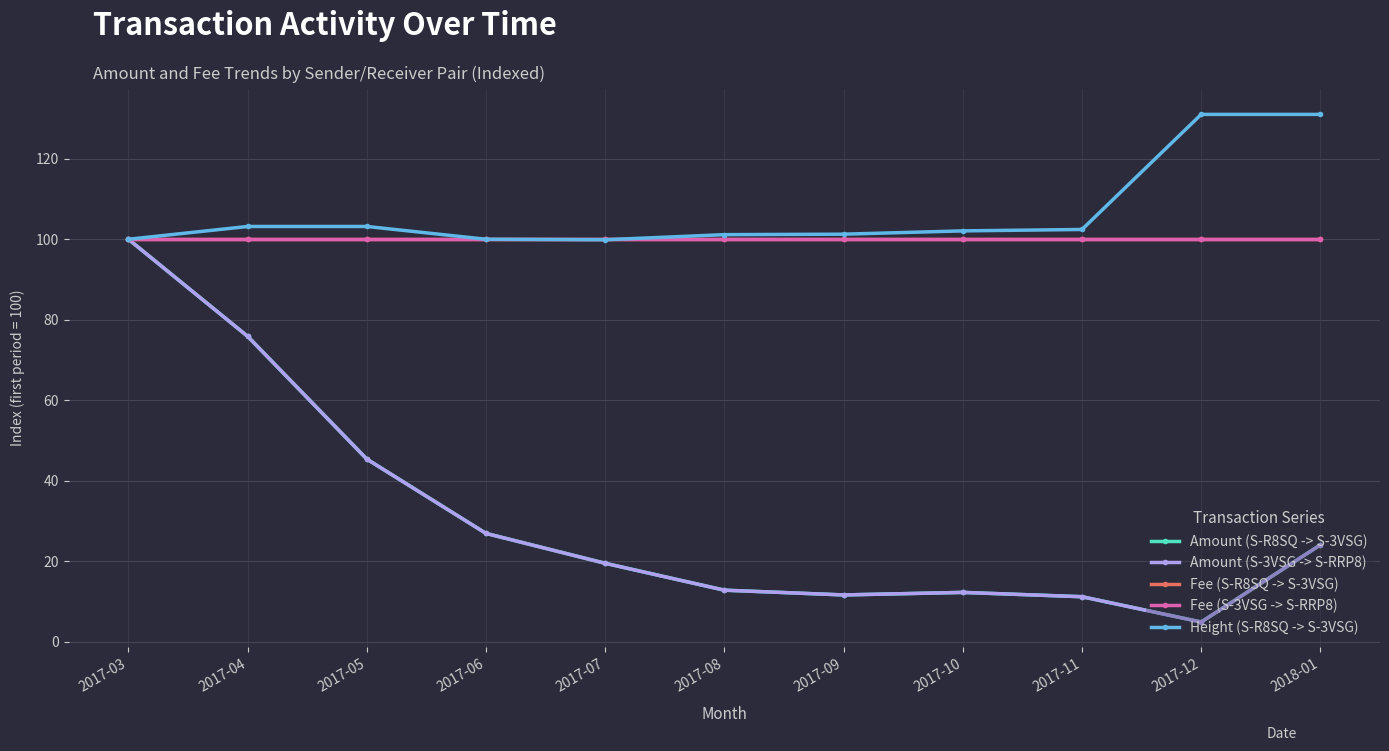

The value of Amount (S-3VSG -> S-RRP8) at 2017-08 is 12.8. True or false?

True